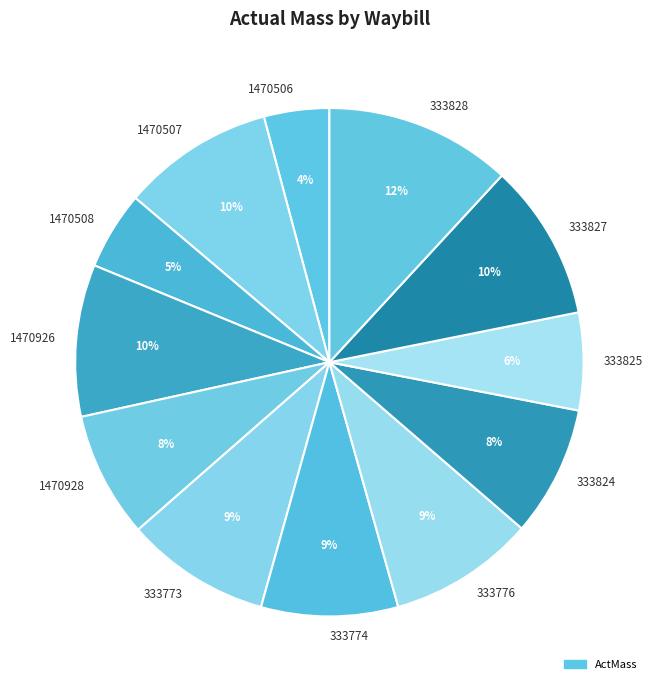

What percentage is the 333776 slice, to the nearest percent?

9%